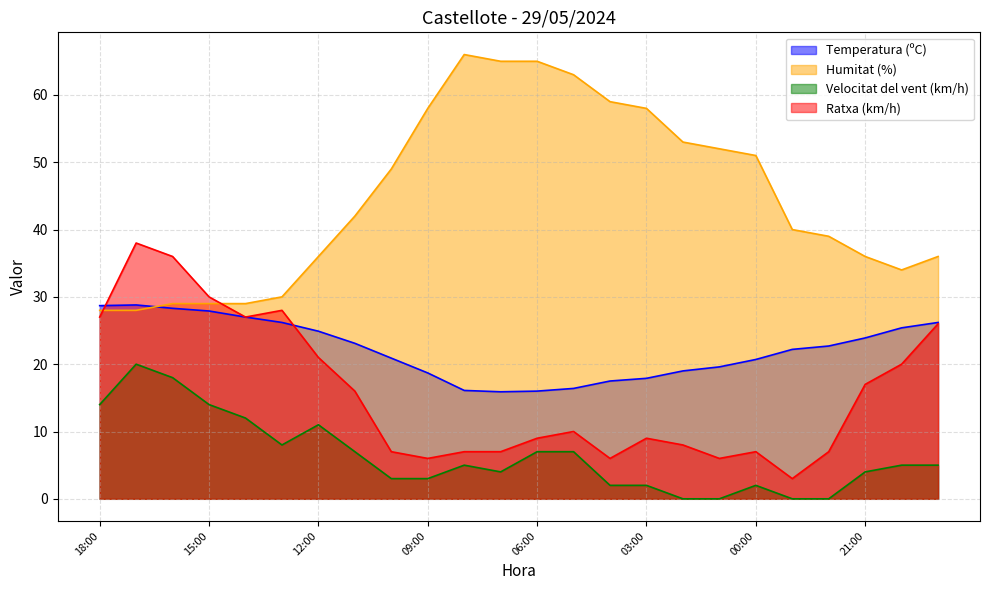

True or false: Humitat (%) has more than 2 interior local peaks.

False